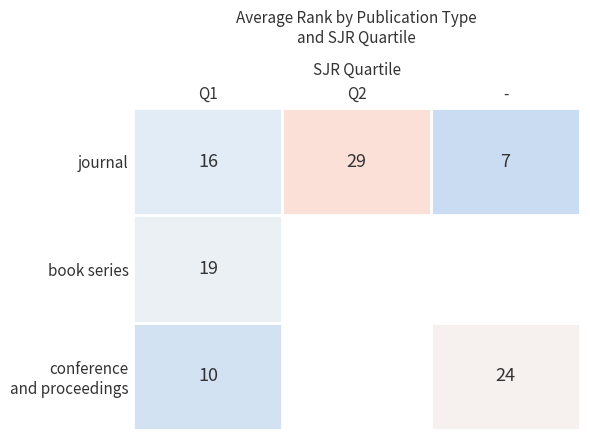

Between Q2 and -, which is larger?

Q2